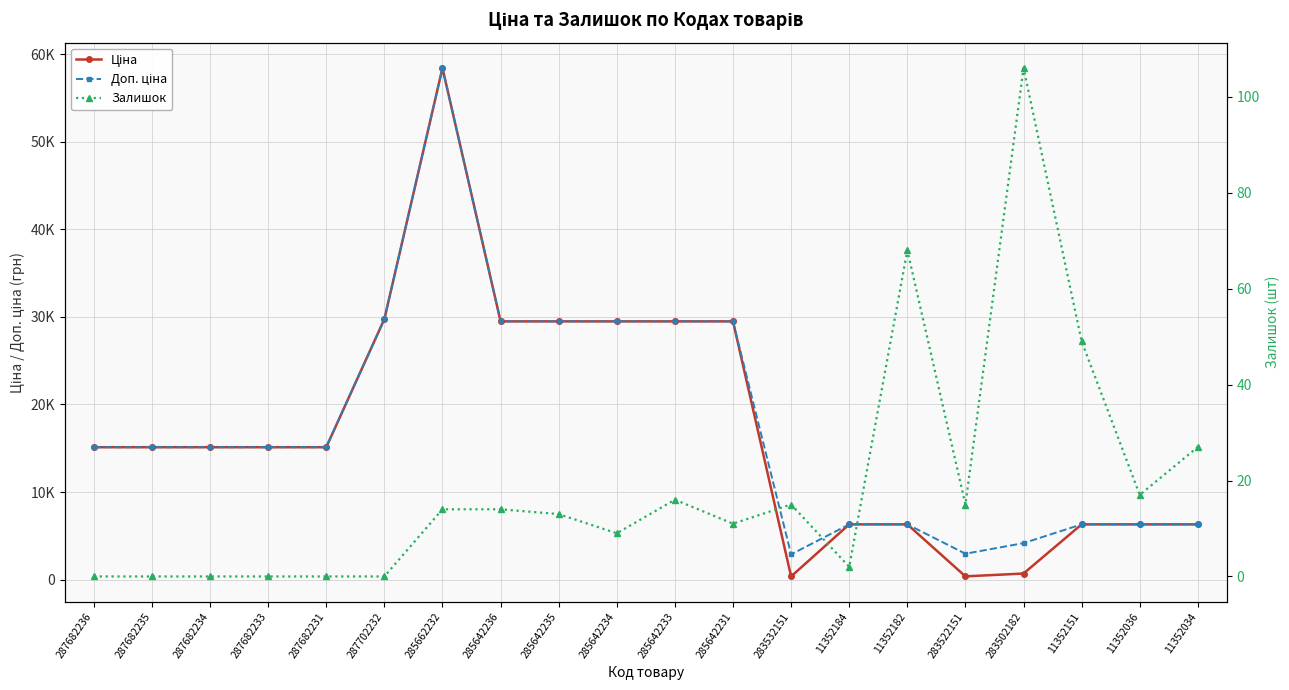

Is it true that Ціна equals 15120.0 at 287682234?

True